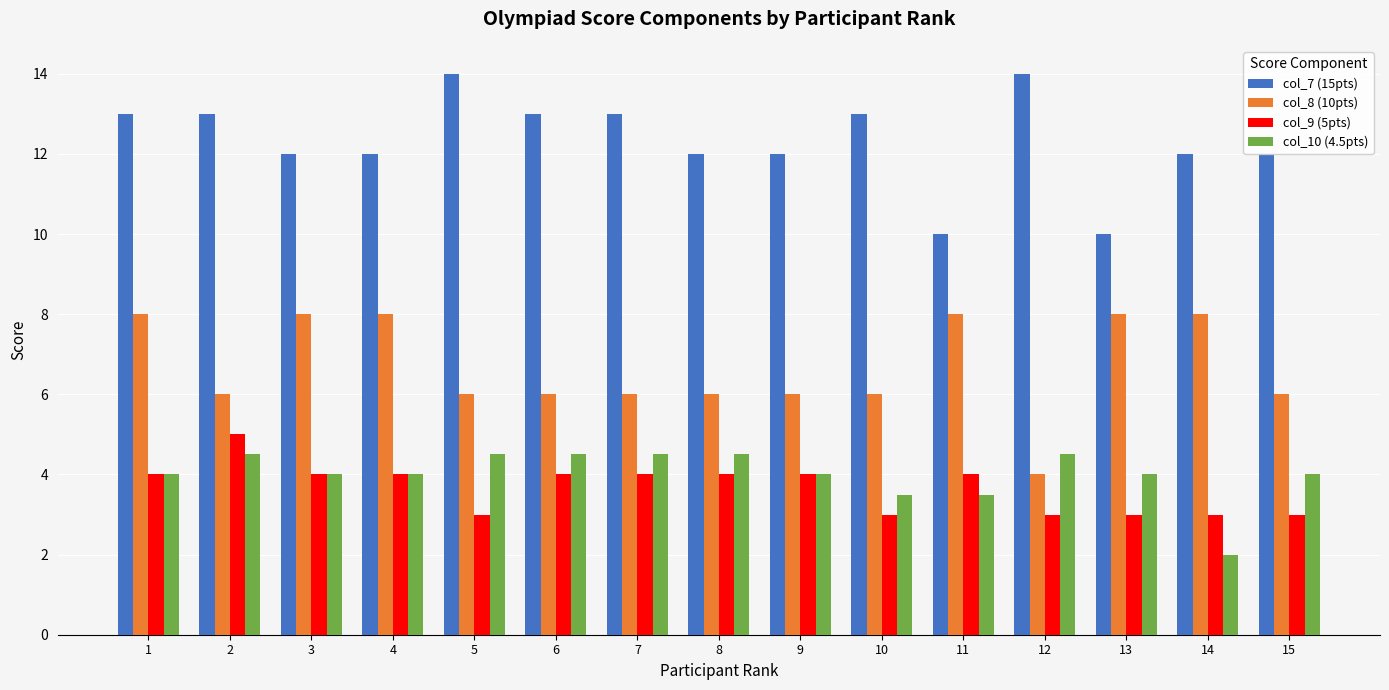

Which series changed the most between 4 and 9?

col_8 (10pts)